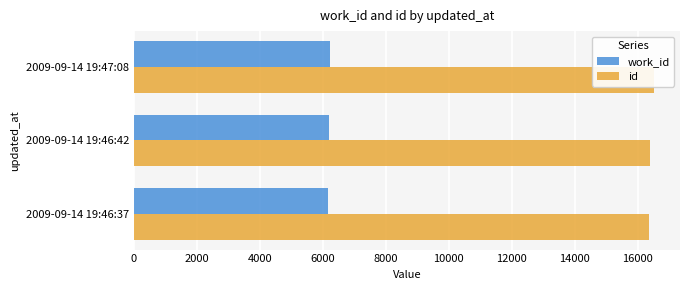

What is the difference between the maximum and minimum values in the id series?

165